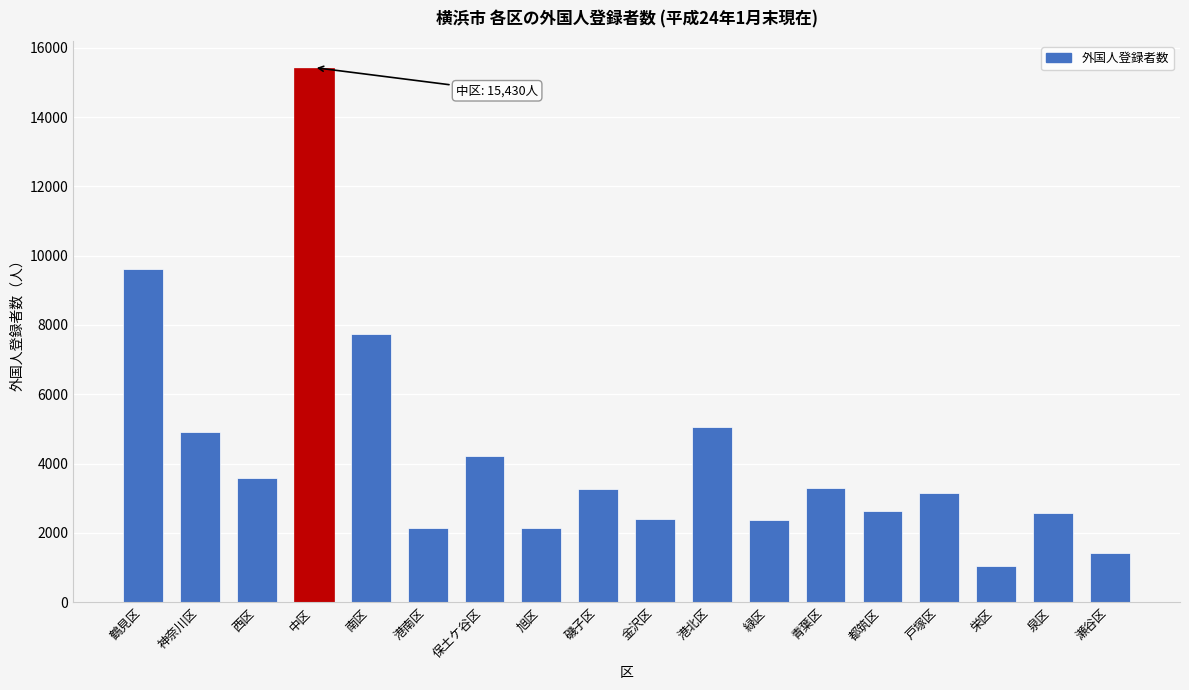

What is the value of the 8th bar from the left?

2151